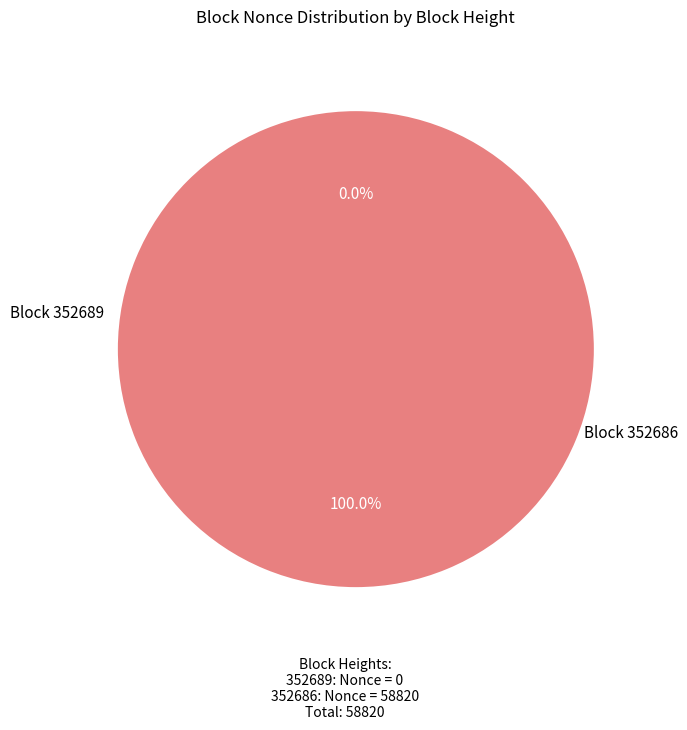

To the nearest percent, what is the average slice percentage?

50%